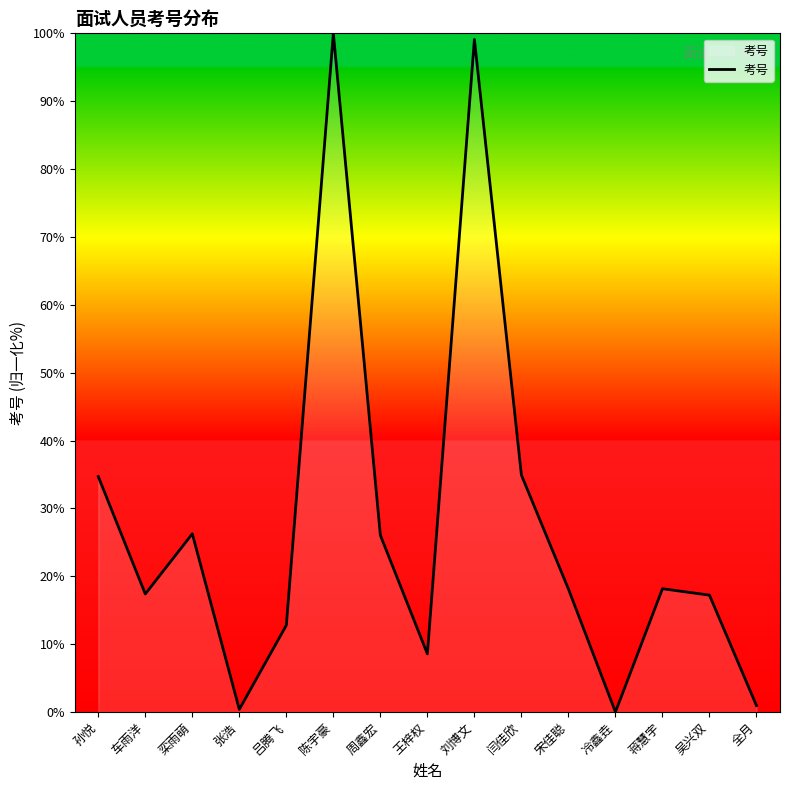

Which has a higher value, 王梓权 or 吴兴双?

吴兴双